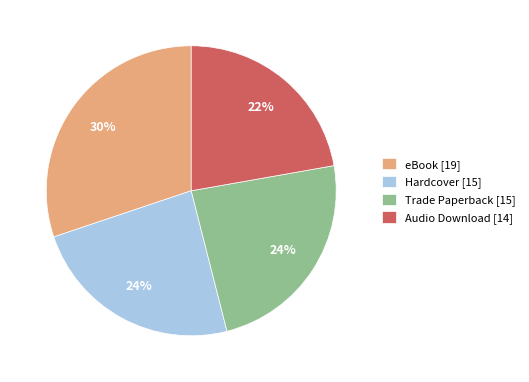

Is the sum of Hardcover [15] and Audio Download [14] greater than half?

No